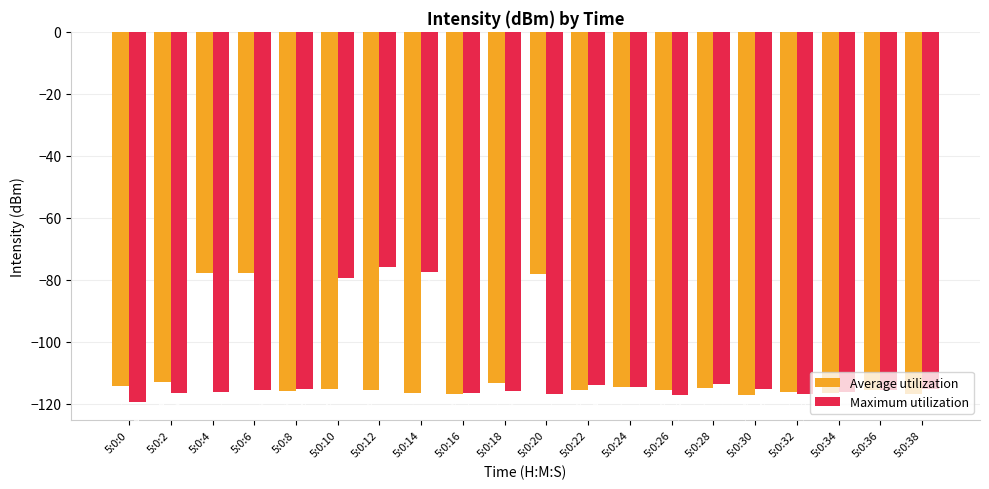

What is the difference between the highest and lowest values at 5:0:12?

39.6